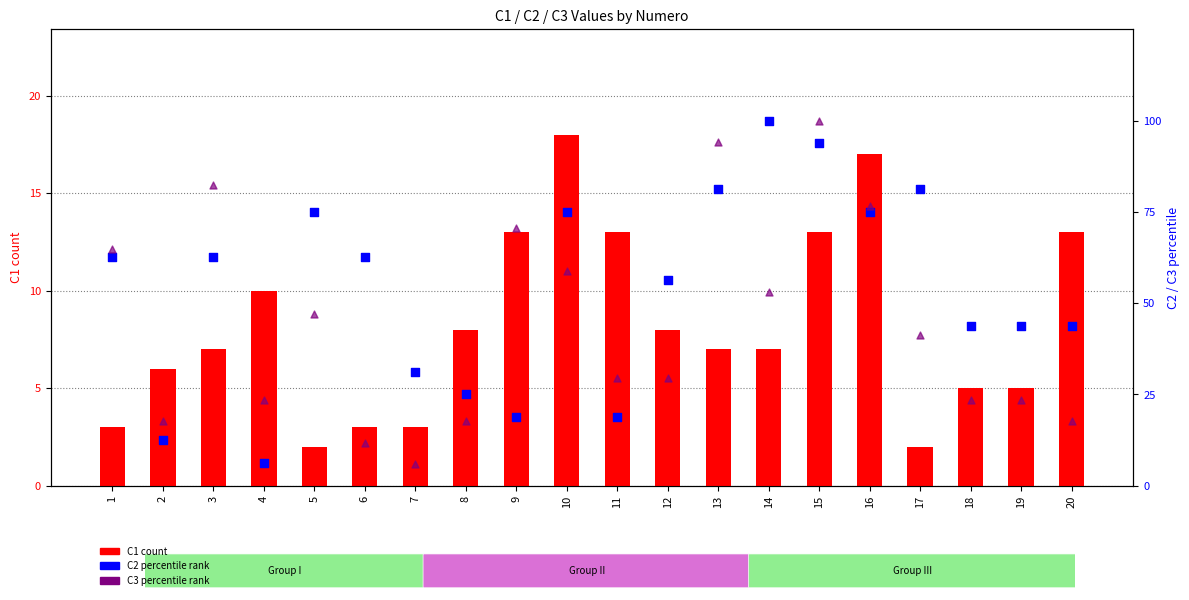

At which category is the sum across all series the highest?

15